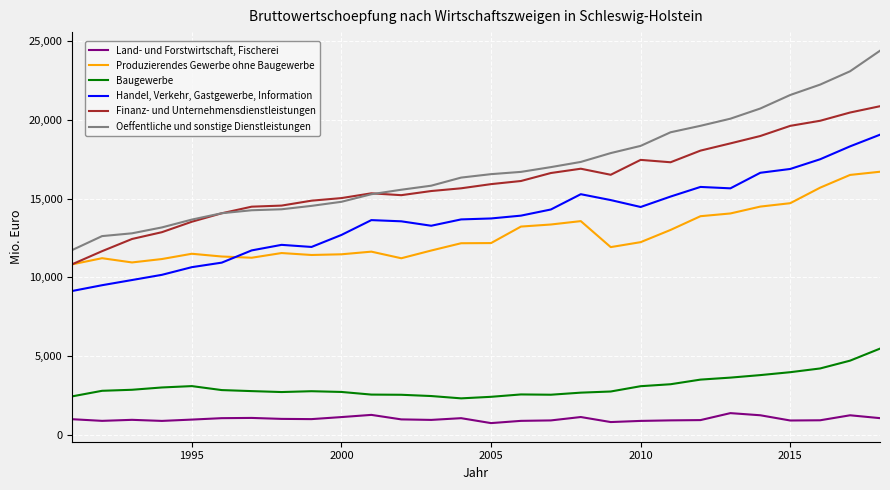

What is the maximum value shown in the chart?

24368.3